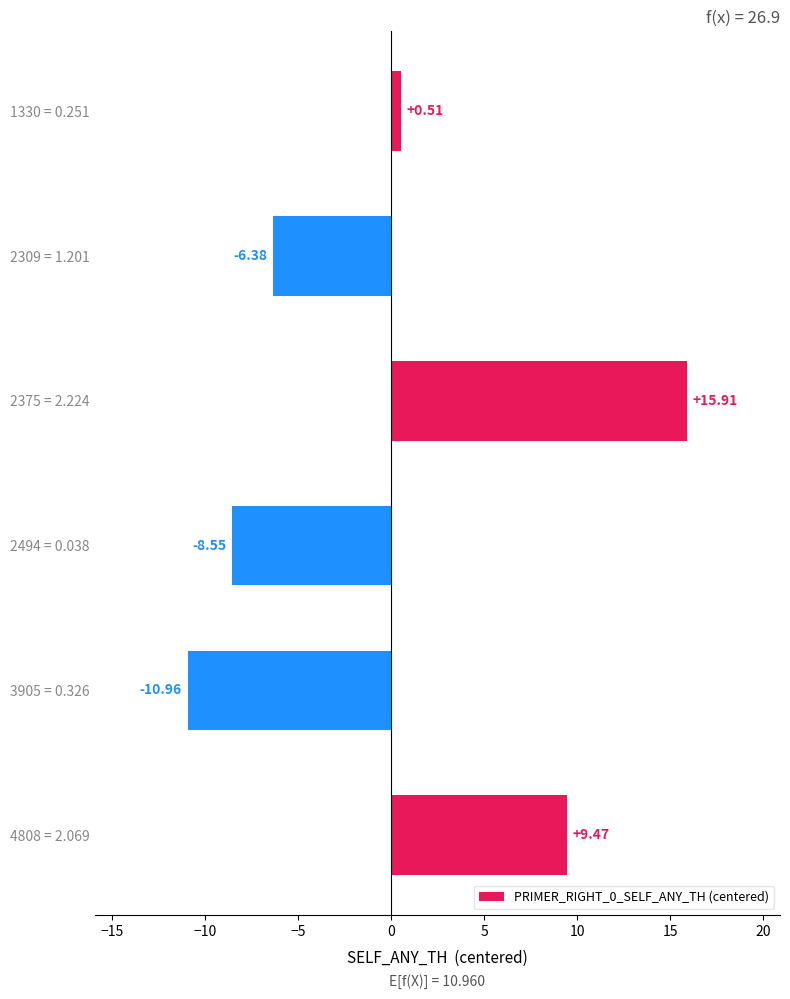

Count the number of data series in this chart.

1